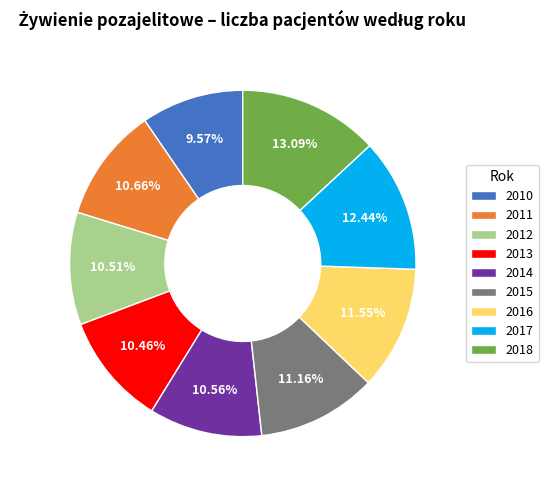

To the nearest percent, what is the difference between the largest and smallest slice percentages?

4%